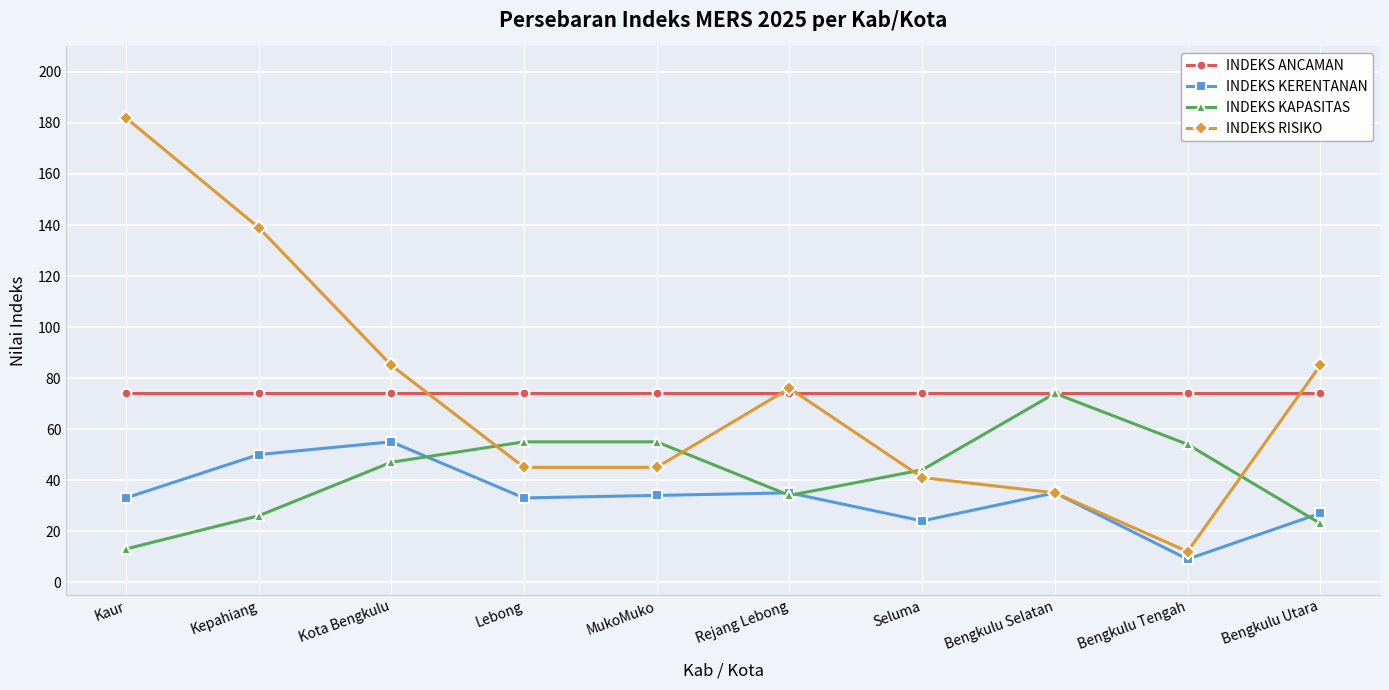

What is the label of the 7th point from the right?

Lebong